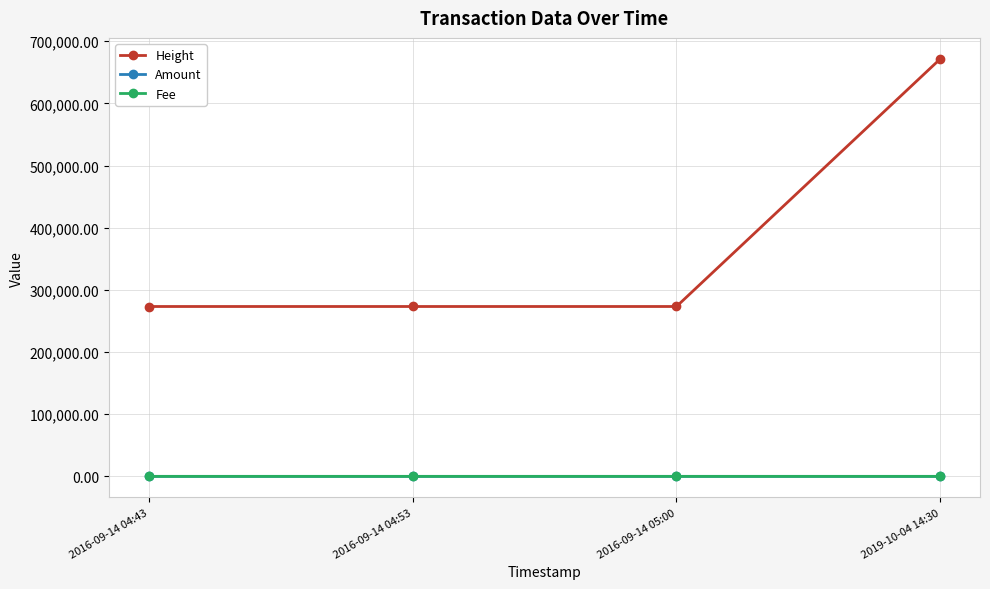

The value of Height at 2019-10-04 14:30 is 364106.5. True or false?

False